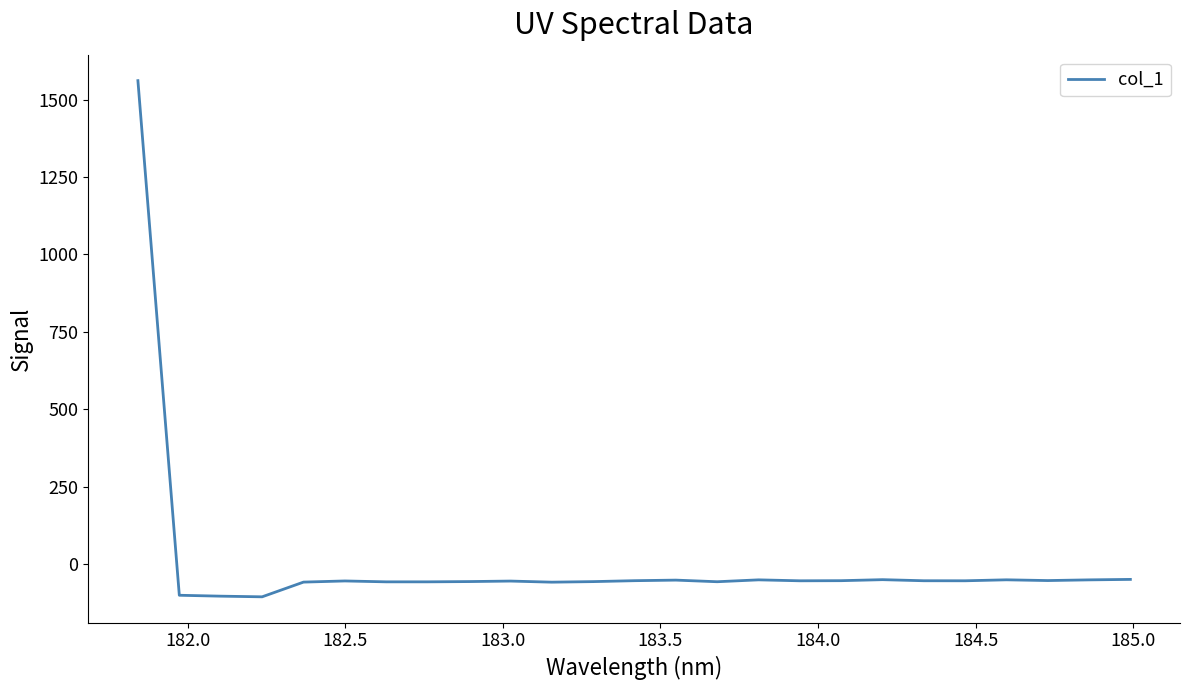

What is the difference between the maximum and minimum values?

1667.7